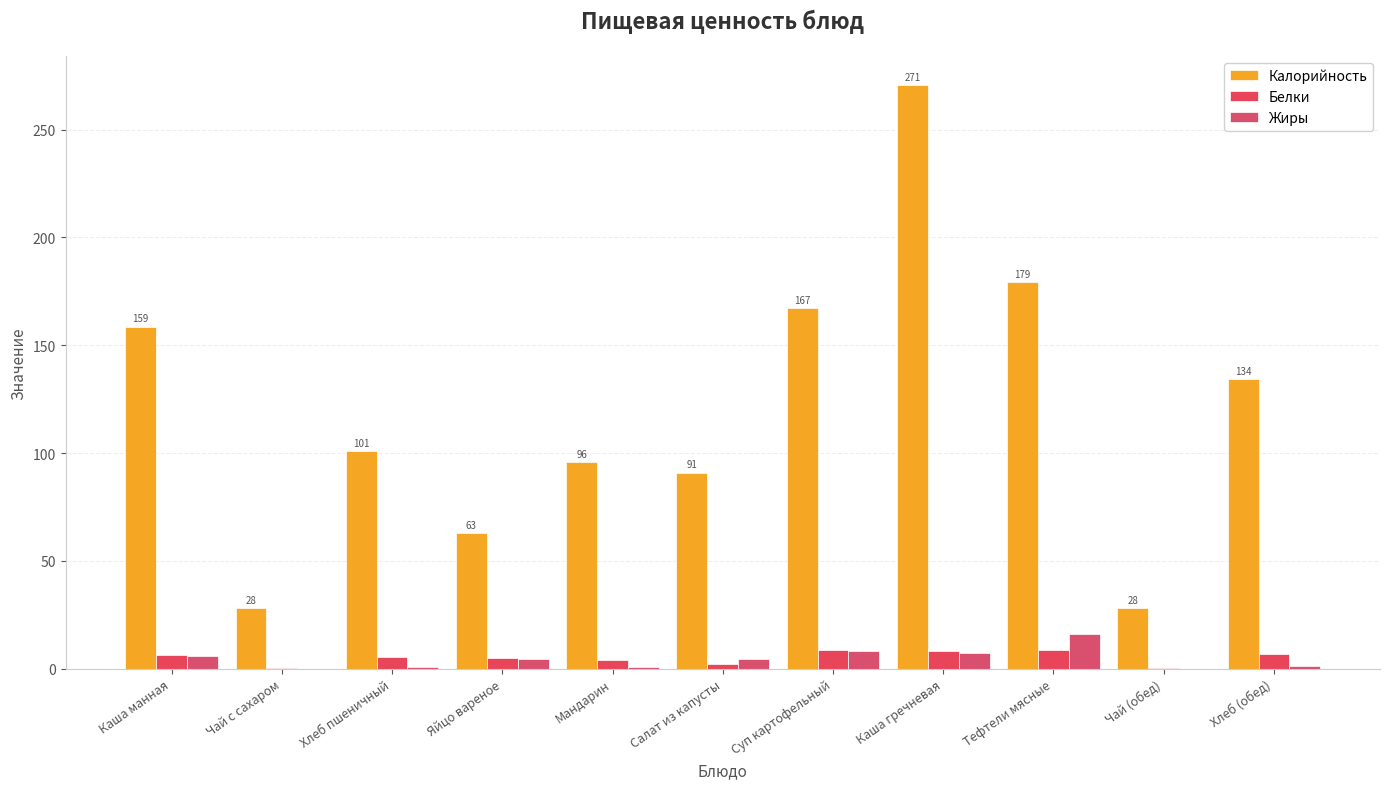

Which series has the largest range (max minus min)?

Калорийность